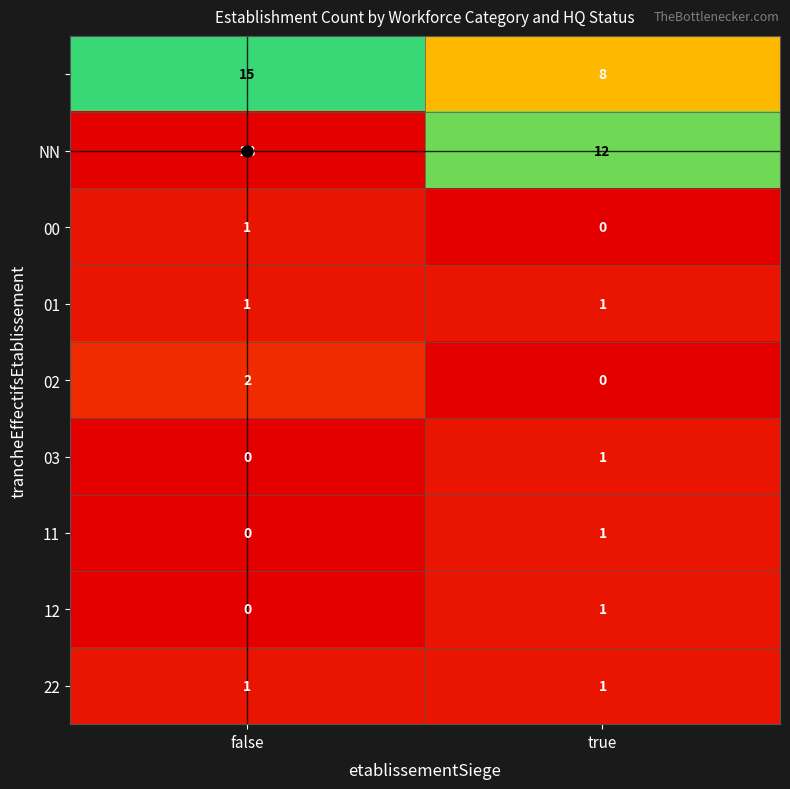

What is the spread (max minus min) of values at true?

12